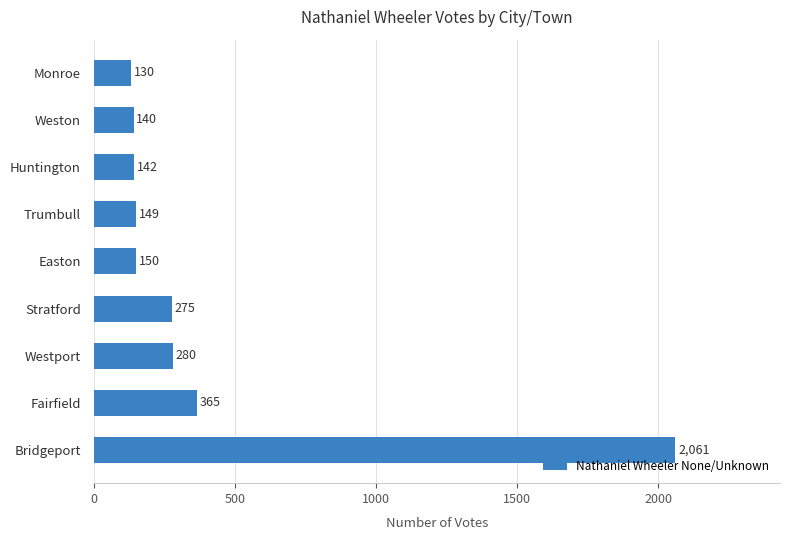

How many bars are there in total?

9